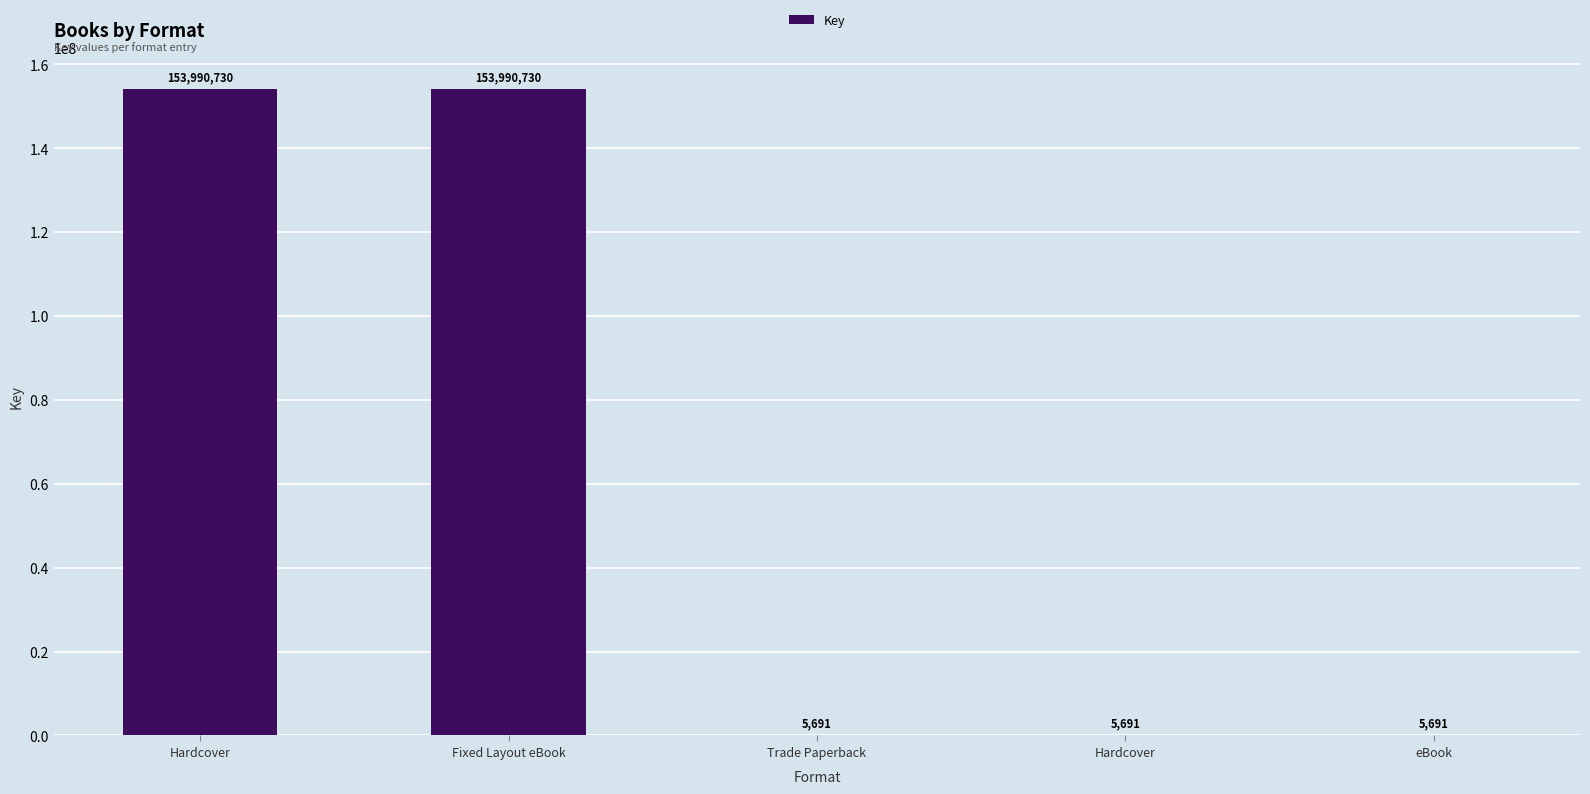

How many categories are shown in the chart?

5